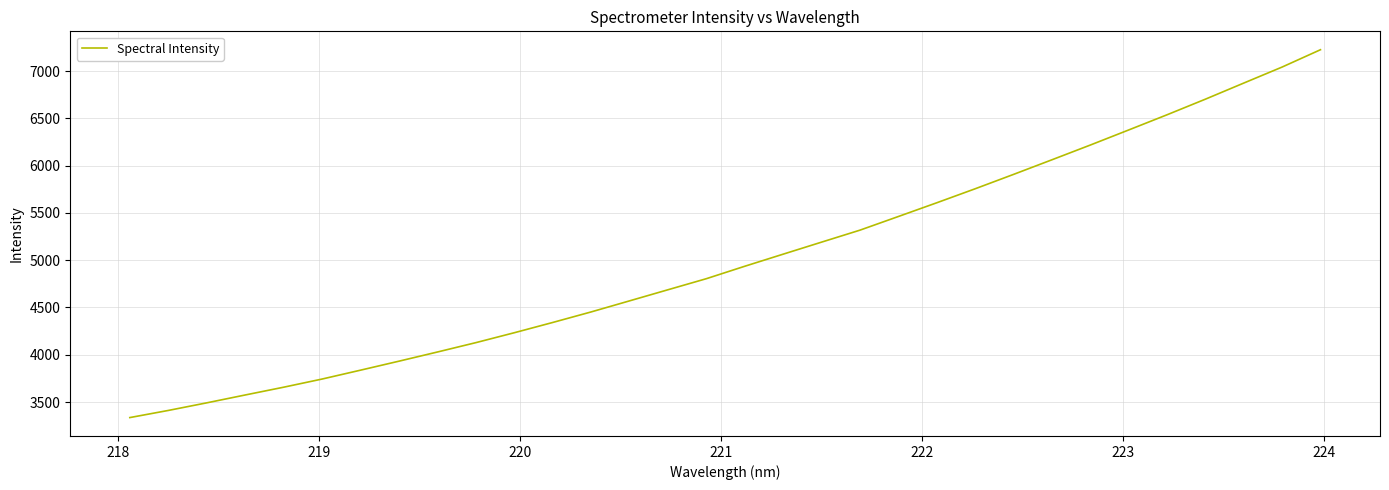

True or false: the data has more than 1 interior local peaks.

False